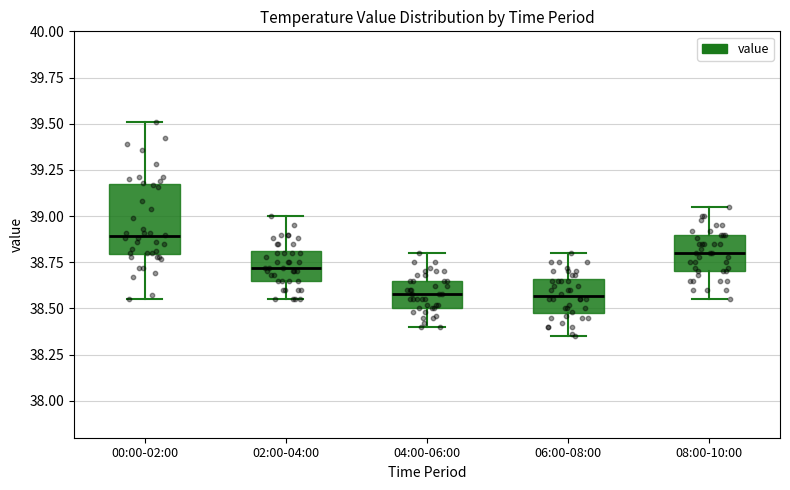

Reading left to right, transcribe this box plot: for each box, give where its median line is, the range the box spans, and where its two whiskers end, as read against the y-axis. The values are not printed on the chart, so give them approximately, as read against the axis.

00:00-02:00: median 38.90, box 38.80 to 39.15, whiskers 38.55 to 39.50
02:00-04:00: median 38.70, box 38.65 to 38.80, whiskers 38.55 to 39.00
04:00-06:00: median 38.60, box 38.50 to 38.65, whiskers 38.40 to 38.80
06:00-08:00: median 38.55, box 38.50 to 38.65, whiskers 38.35 to 38.80
08:00-10:00: median 38.80, box 38.70 to 38.90, whiskers 38.55 to 39.05